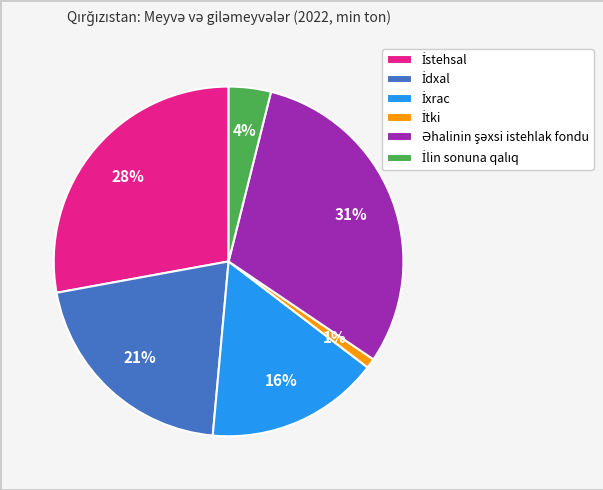

Does any single category account for the majority?

No